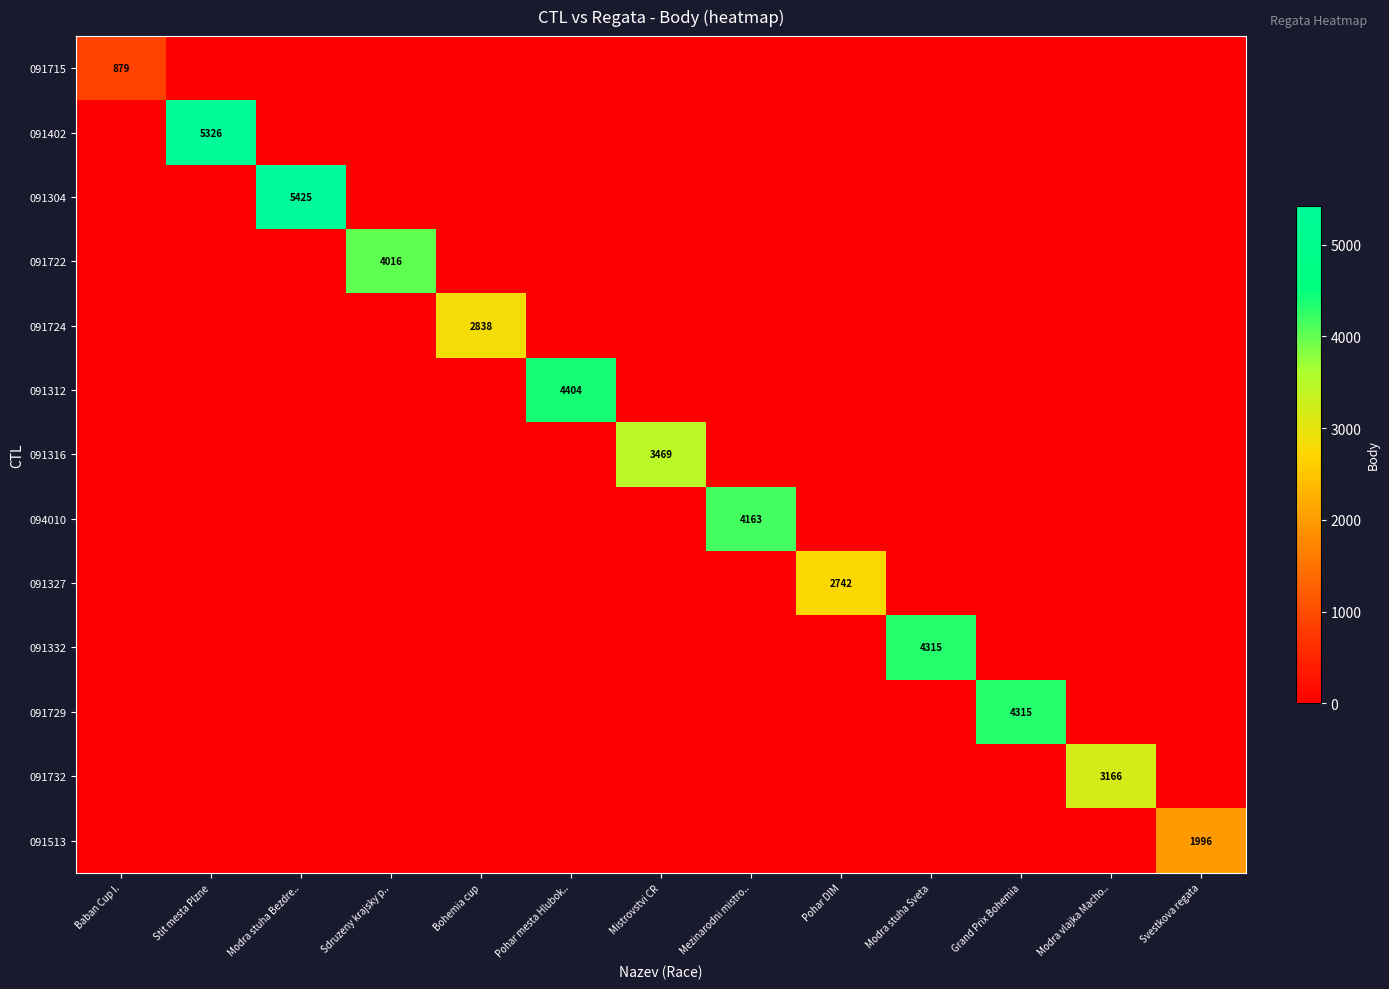

At how many categories does at least one series exceed 3569?

7